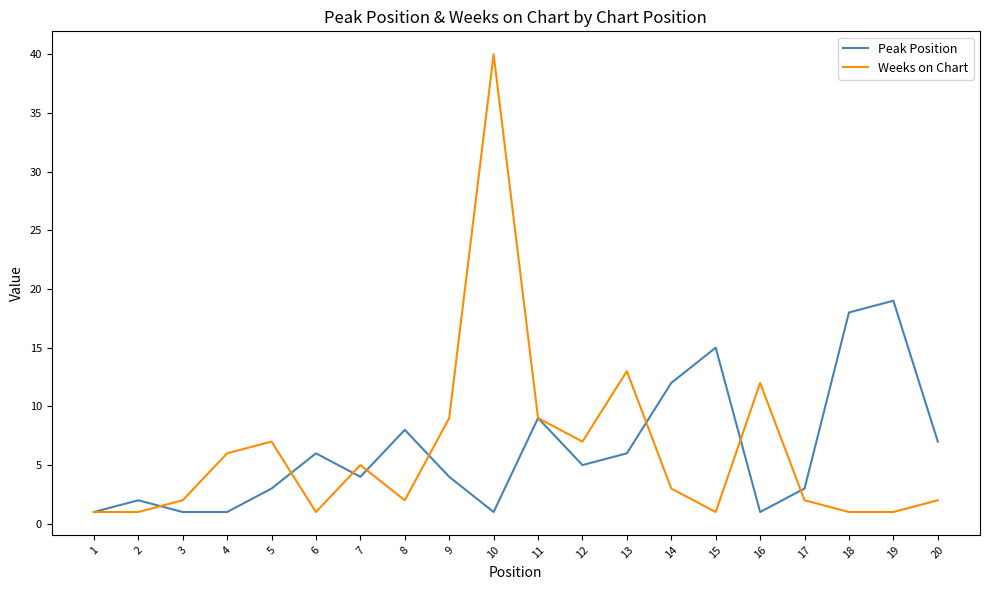

How many values in the Peak Position series are below 5?

10